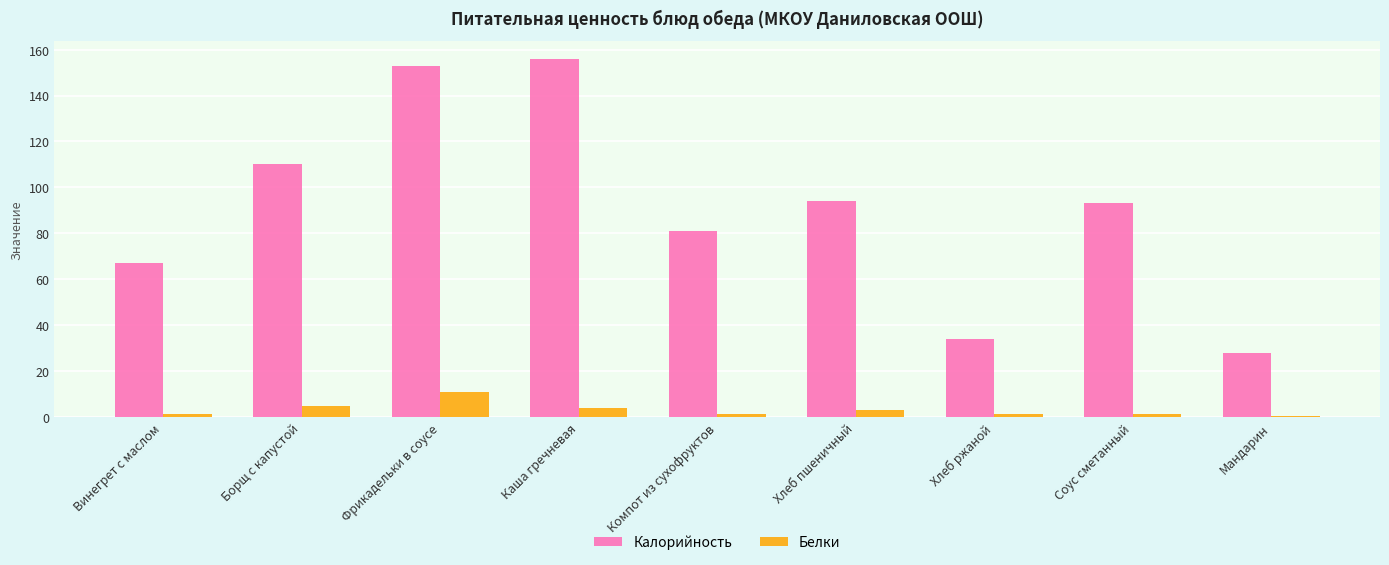

How many series are shown in this chart?

2